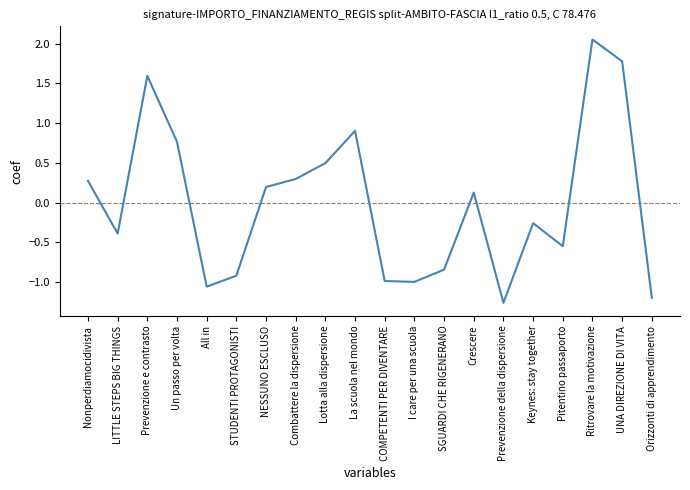

What is the difference between the values at Nonperdiamocidivista and La scuola nel mondo?

0.6